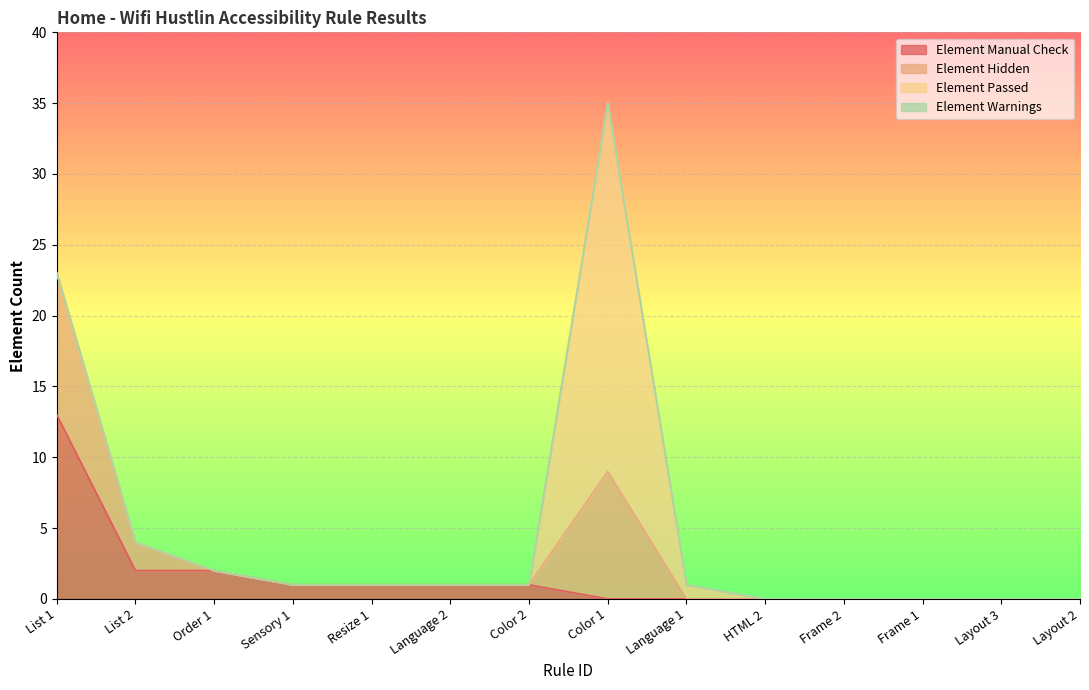

Rank the series by their maximum value, from highest to lowest.

Element Passed, Element Manual Check, Element Hidden, Element Warnings